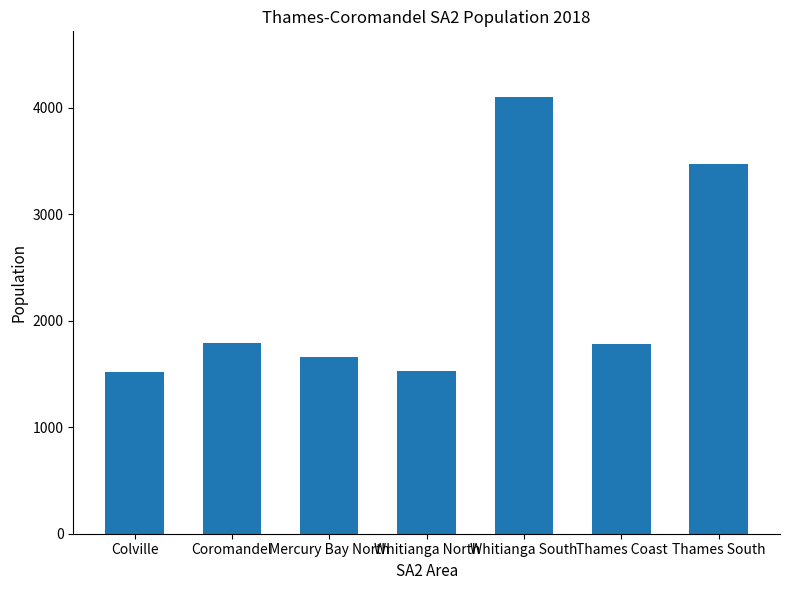

What position from the left is Mercury Bay North?

3